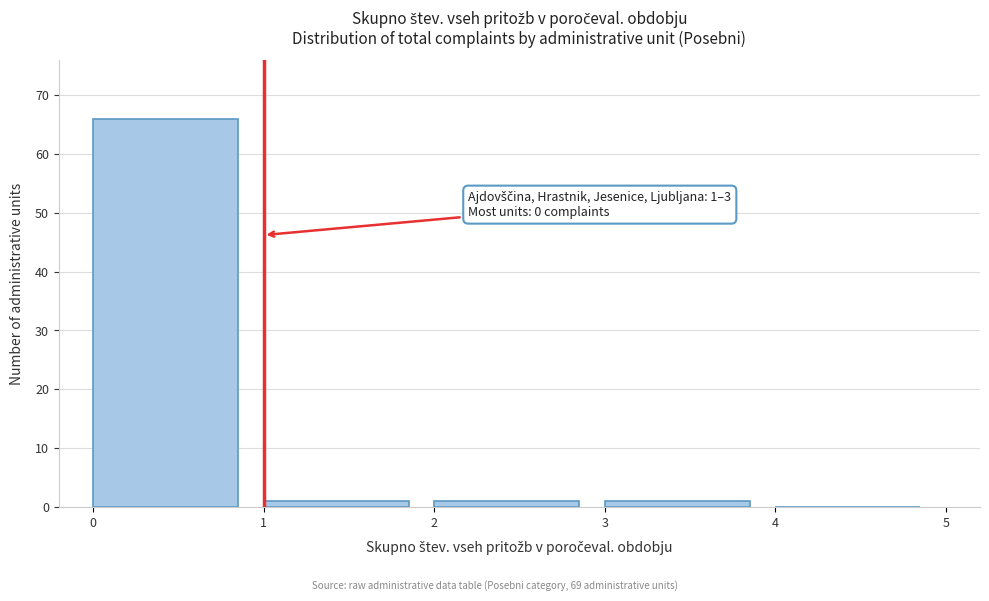

Which range on the x-axis has the tallest bar?

0 to 1